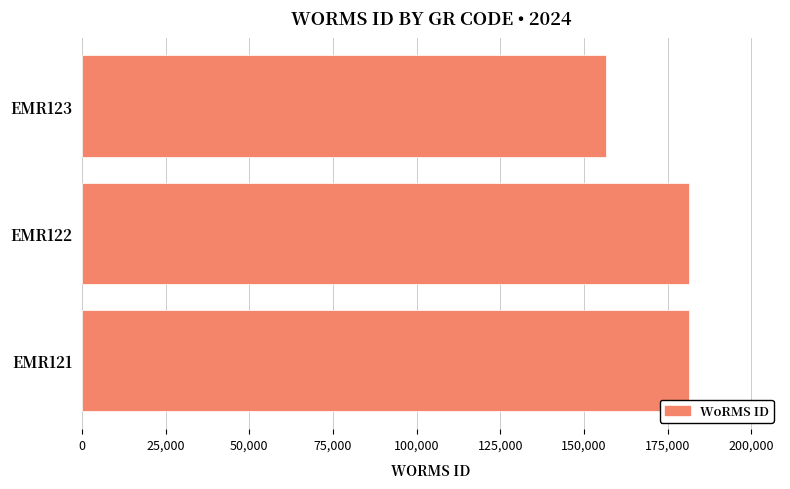

At which category does the chart reach its minimum across all series?

EMR123